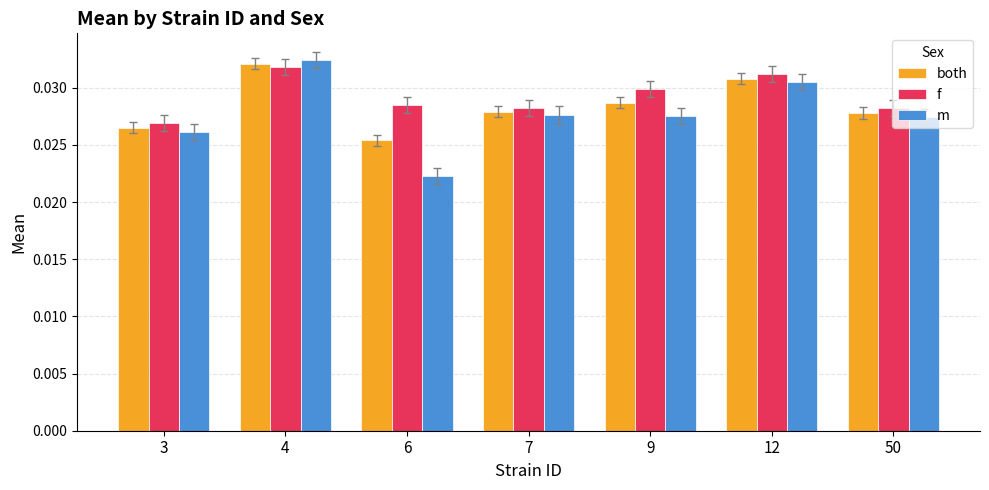

At how many categories does at least one series exceed 0?

7